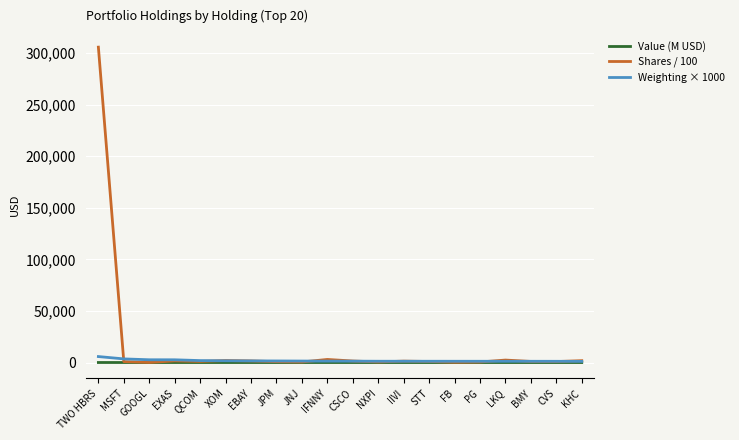

What is the greatest value displayed?

305700.0